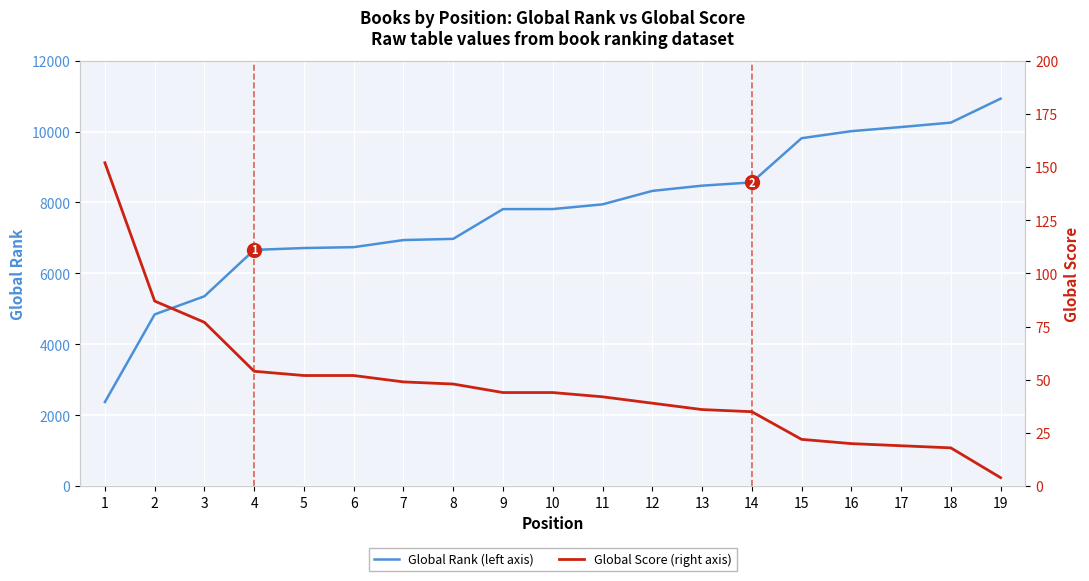

Reading right to left, what are all the values shown in this chart?

Global Rank: 10928	10252	10127	10011	9812	8566	8474	8326	7947	7814	7813	6974	6940	6740	6715	6663	5355	4844	2372
Global Score: 4	18	19	20	22	35	36	39	42	44	44	48	49	52	52	54	77	87	152